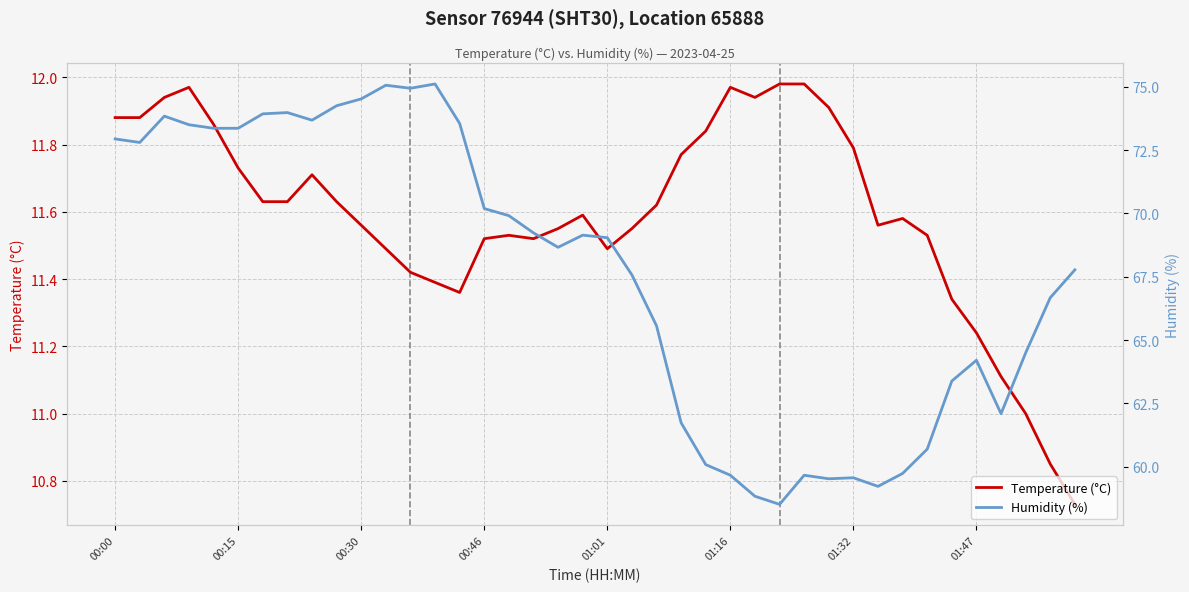

At which category does the chart reach its minimum across all series?

39